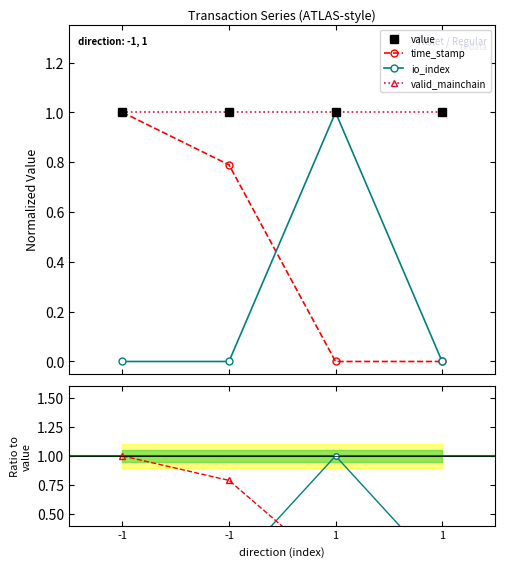

What is the sum of the value values at 1 and -1?

2.0